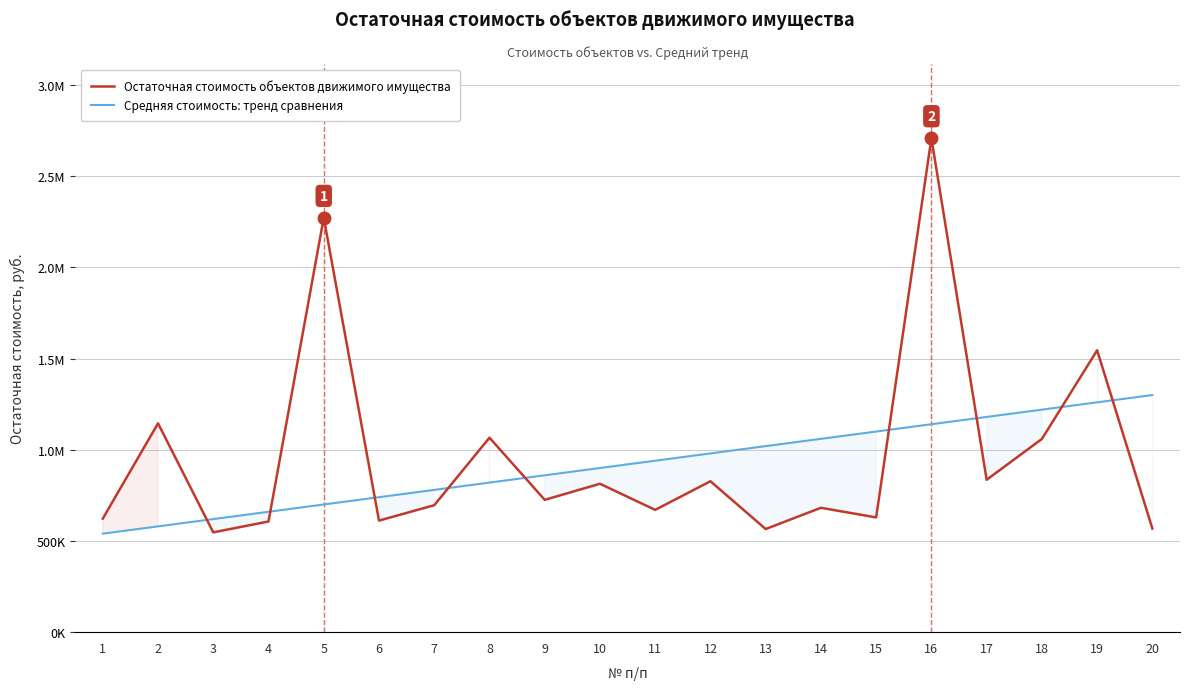

Which label corresponds to the smallest value in the chart?

1